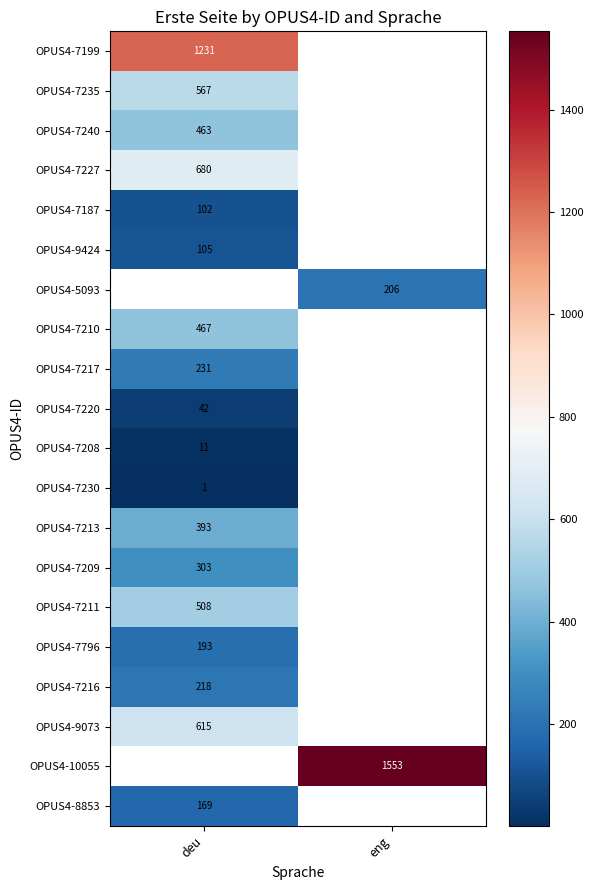

True or false: OPUS4-9073 has a value of 615 at deu.

True